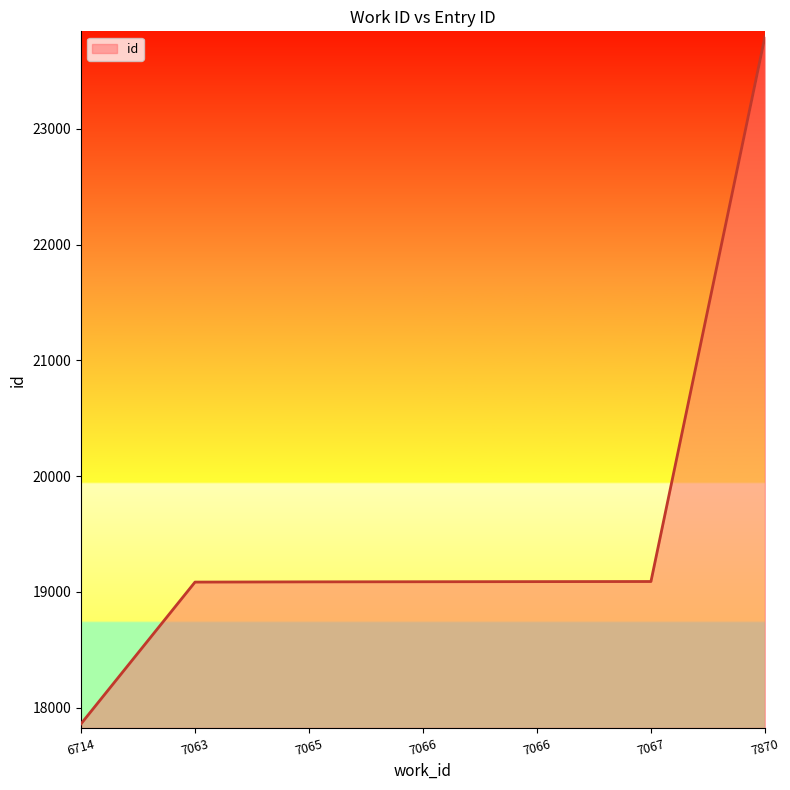

List the labels in order of value, largest first.

7870, 7067, 7066, 7066, 7065, 7063, 6714